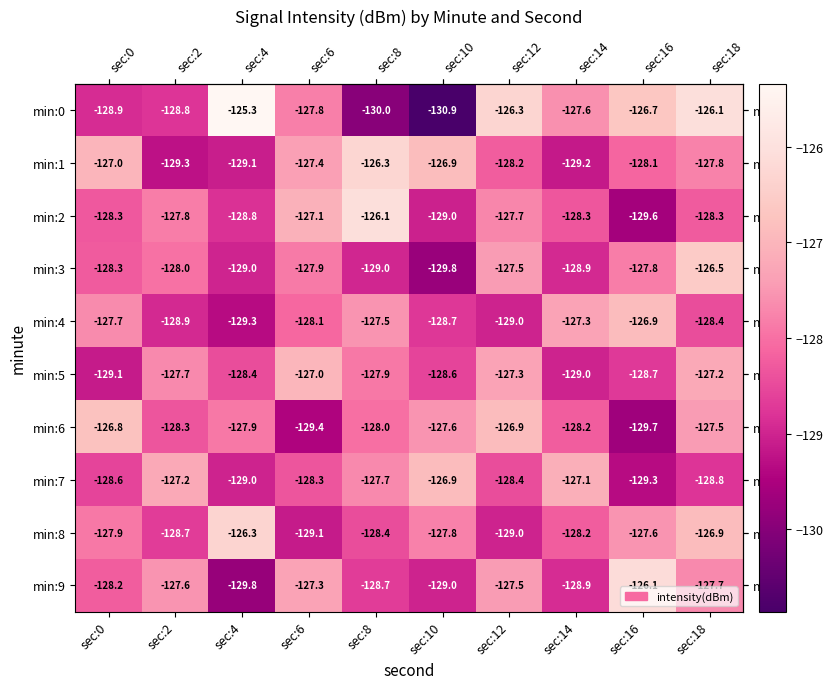

Rank the series at sec:2 from lowest to highest value.

min:1, min:4, min:0, min:8, min:6, min:3, min:2, min:5, min:9, min:7